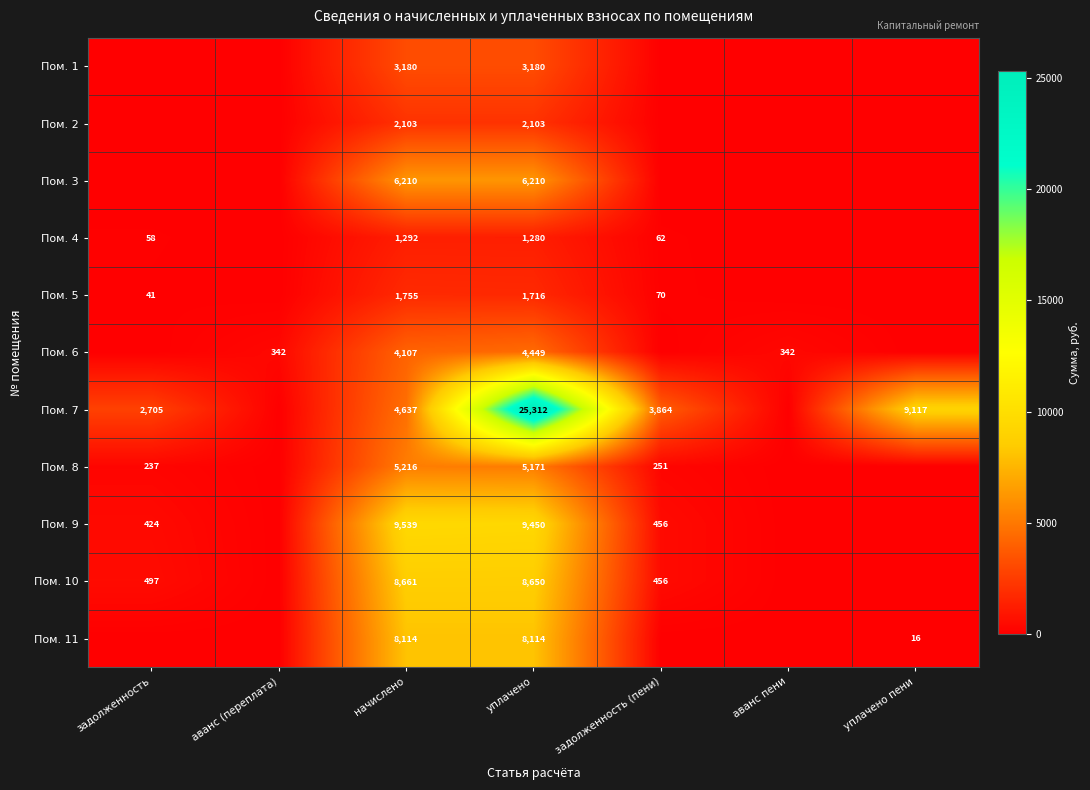

The value of Пом. 9 at задолженность is 424. True or false?

True